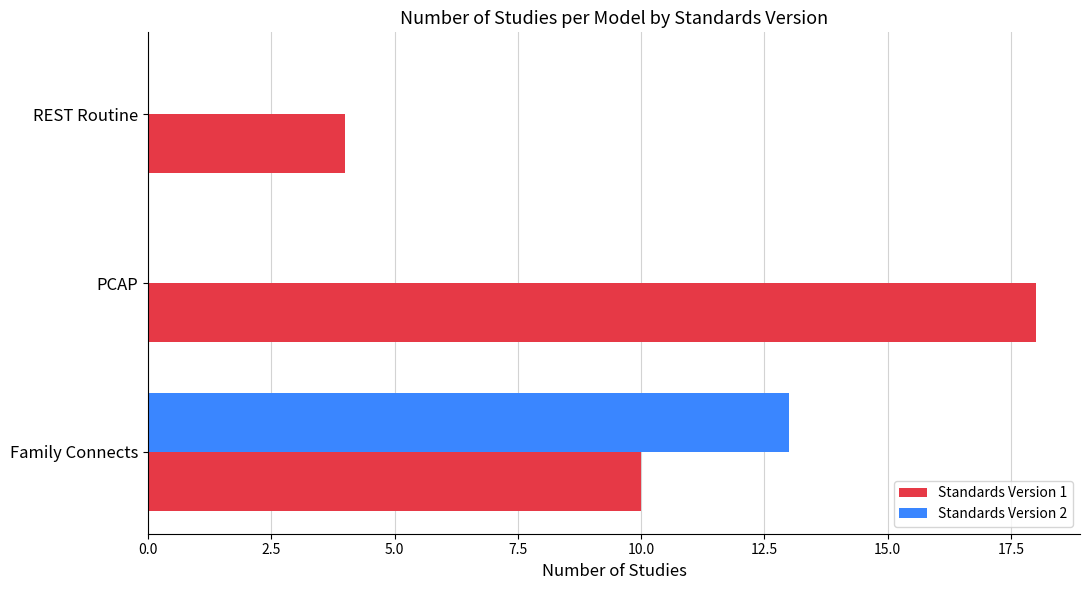

Which category has the highest value across all series?

PCAP